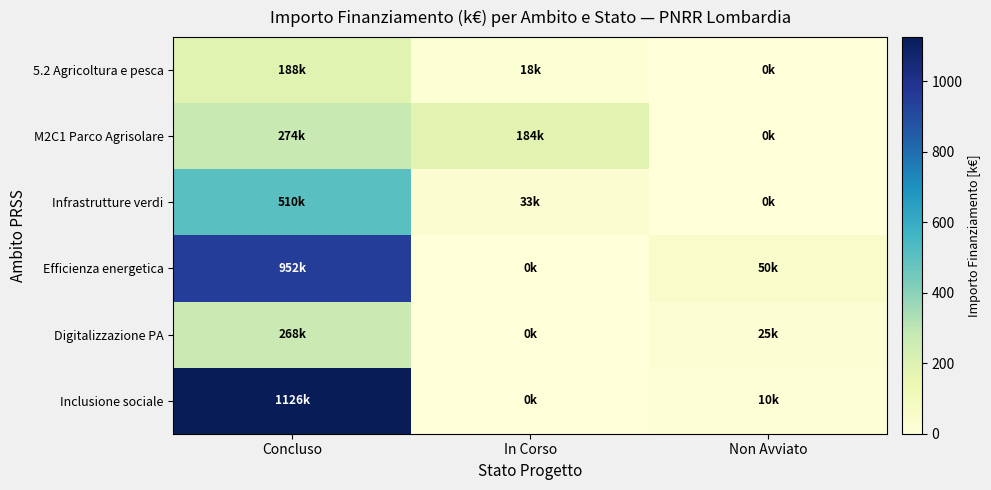

How many distinct data groups are displayed?

6